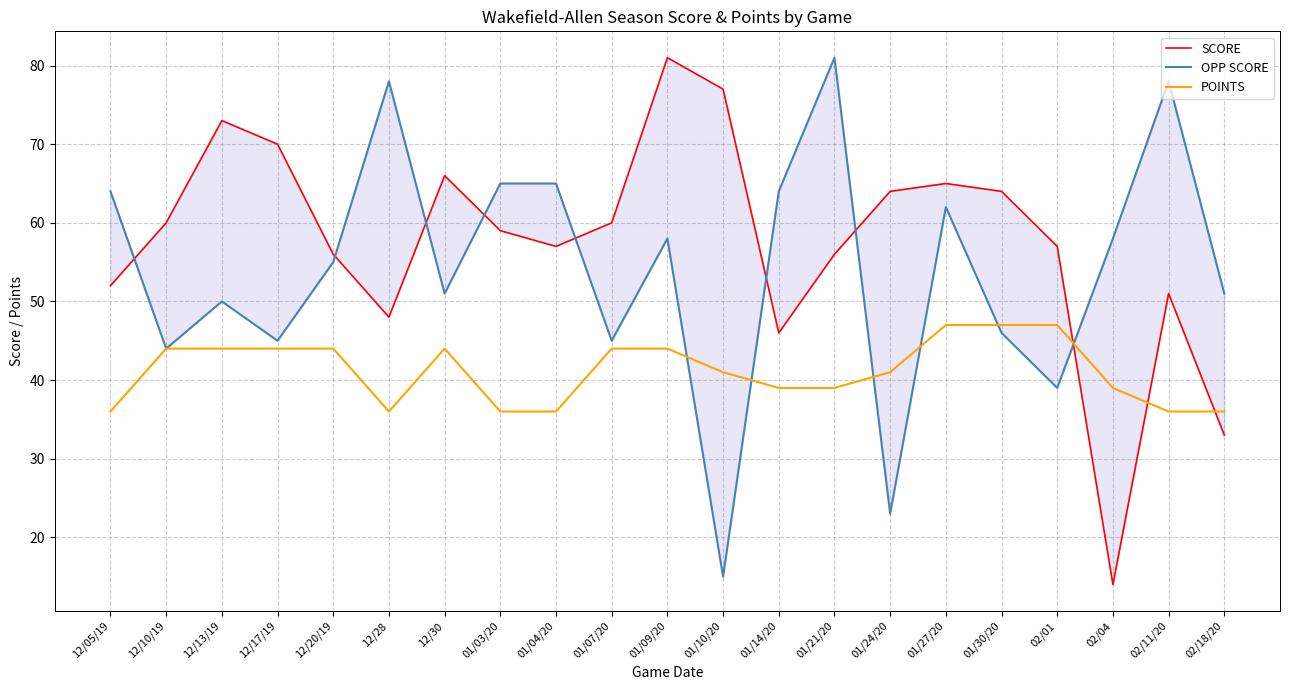

At which category is the sum across all series the highest?

01/09/20